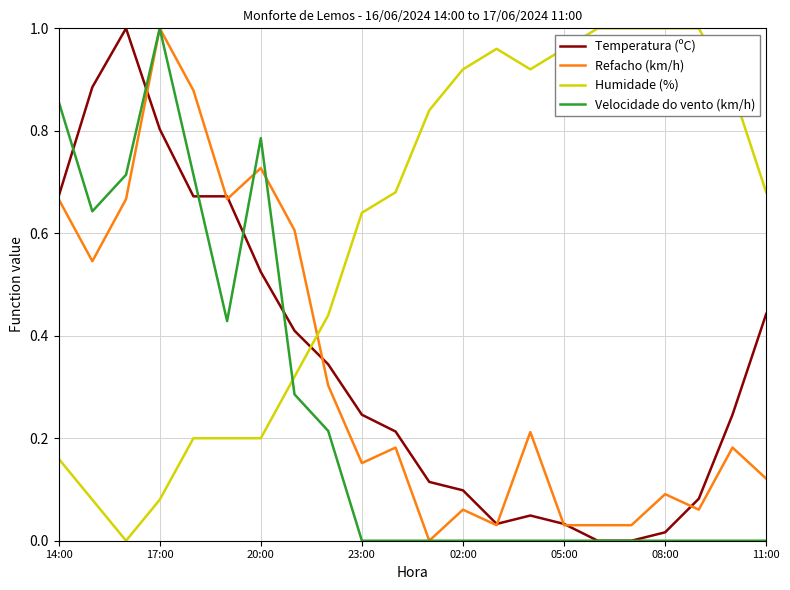

How many times do Velocidade do vento (km/h) and Humidade (%) cross each other?

1